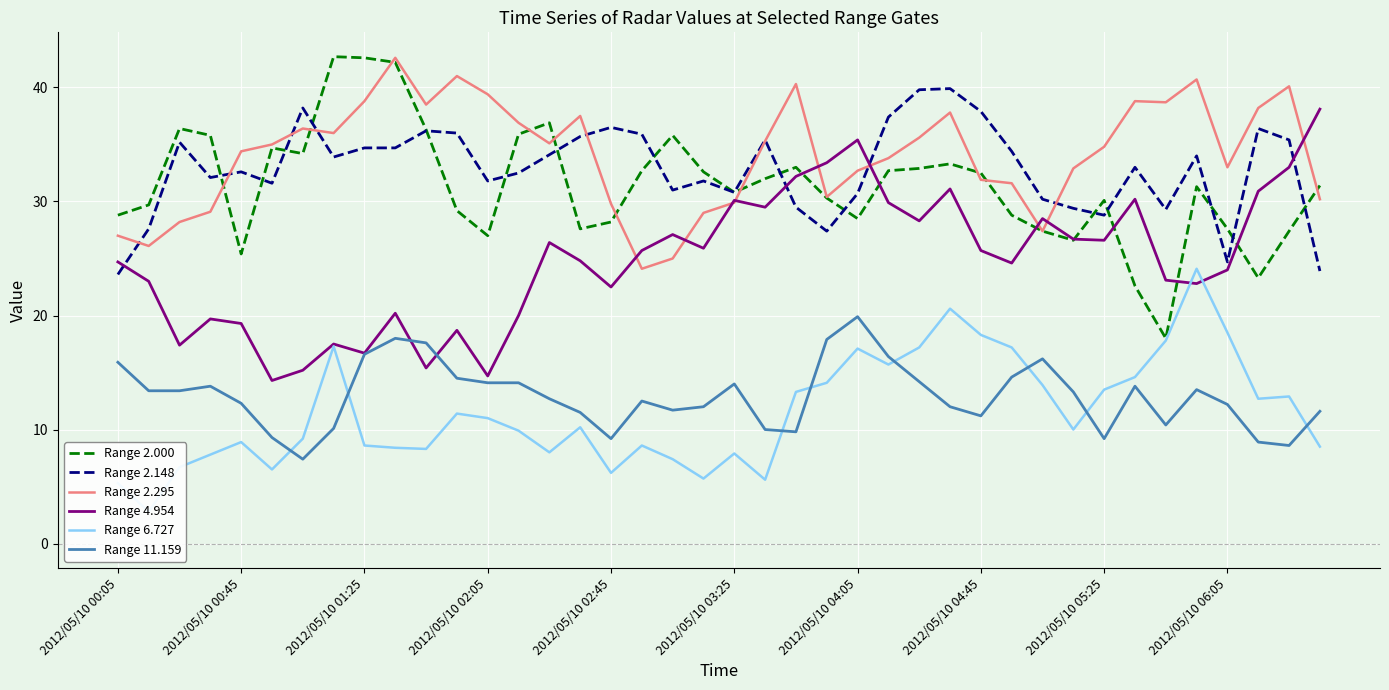

Which category has the lowest value in the Range 2.148 series?

2012/05/10 00:05